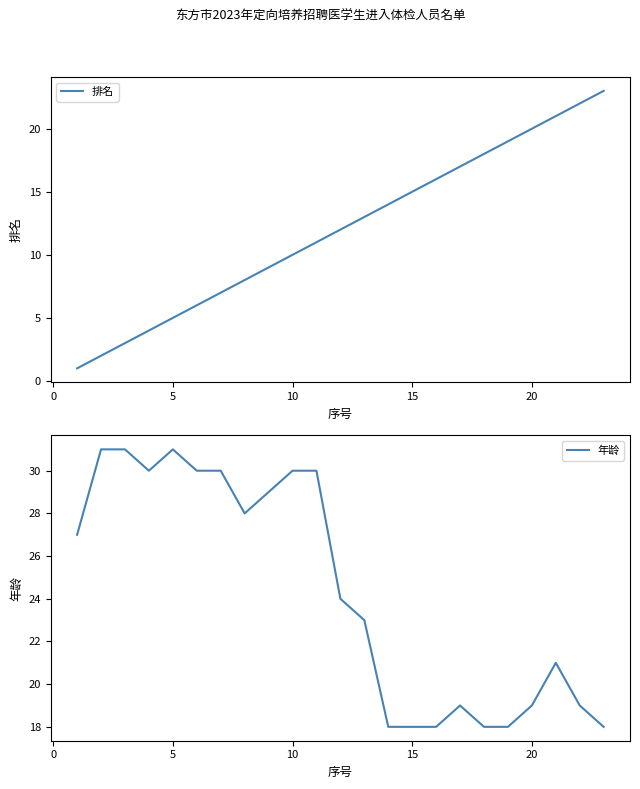

What is the highest value of the 排名 series?

23